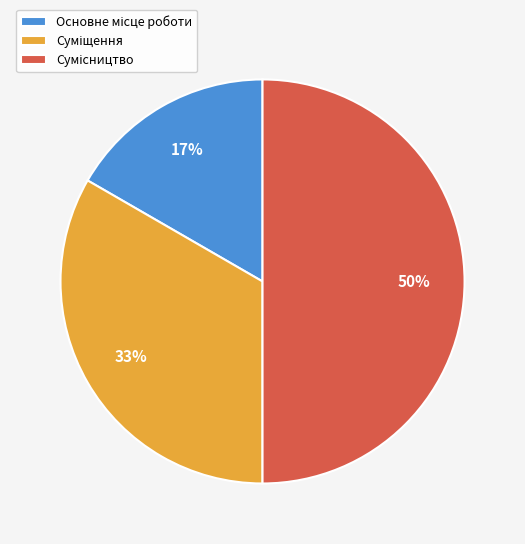

To the nearest percent, what is the average slice percentage?

33%